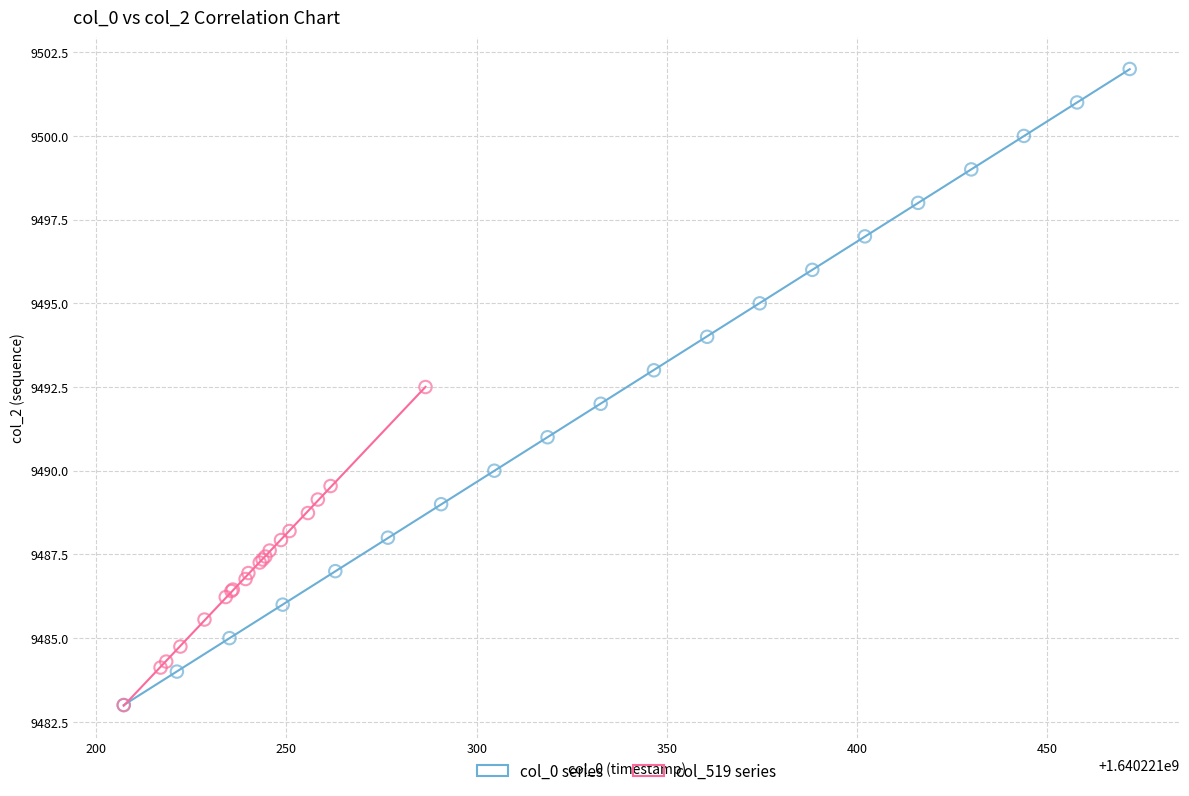

Which series has the widest spread of Y values?

col_0 series